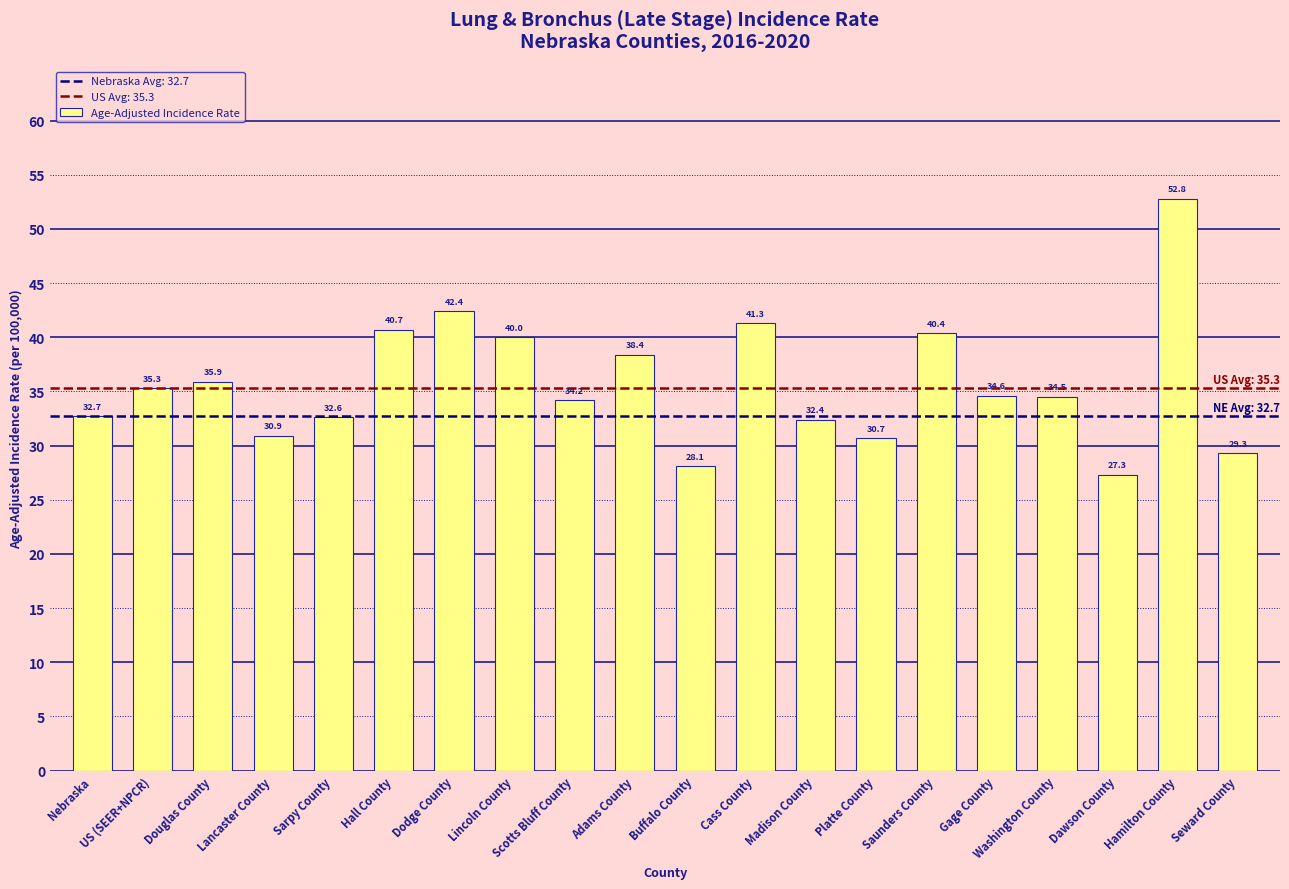

Is it true that the value at US (SEER+NPCR) is 35.3?

True